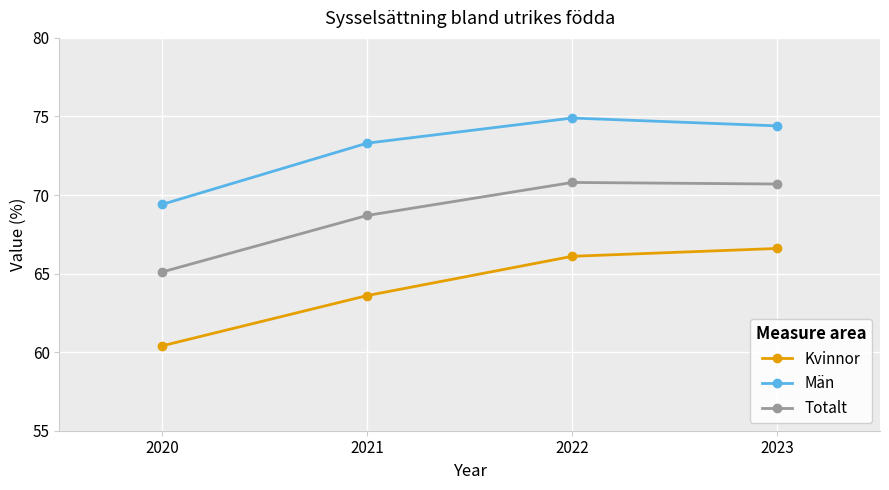

At which category does Män reach its first local peak?

2022